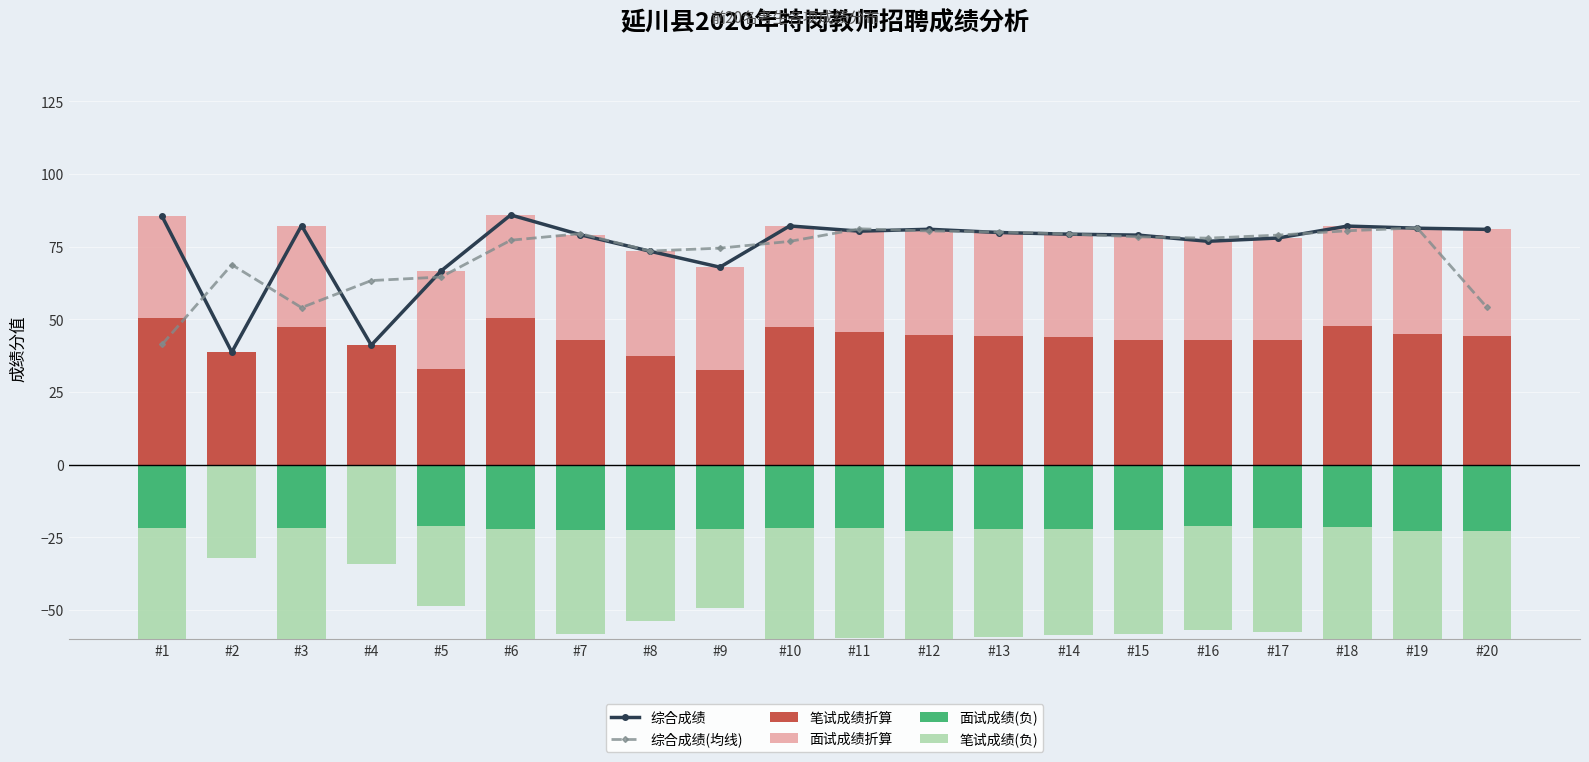

The 笔试成绩(负) series shows -23.4 at #17. True or false?

False